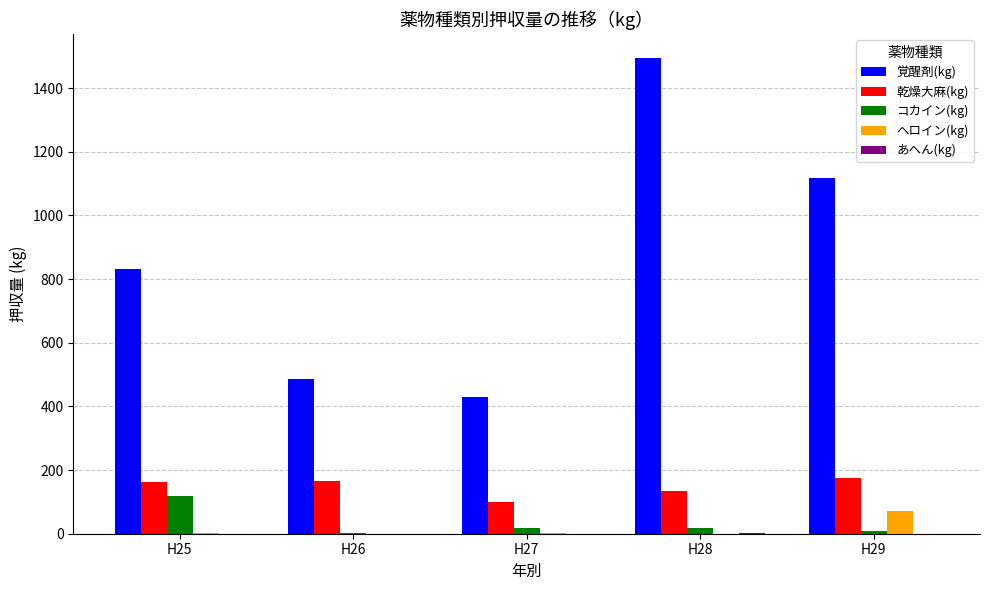

What is the sum of the ヘロイン(kg) values at H25 and H28?

3.8